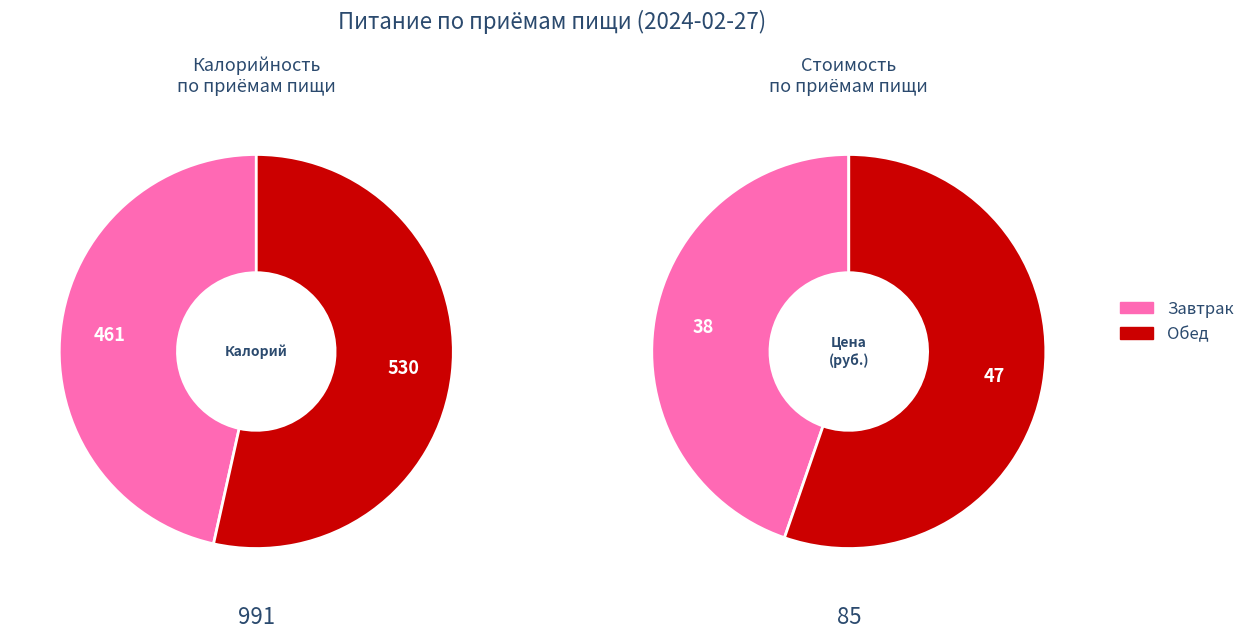

Count the number of slices in the pie.

2